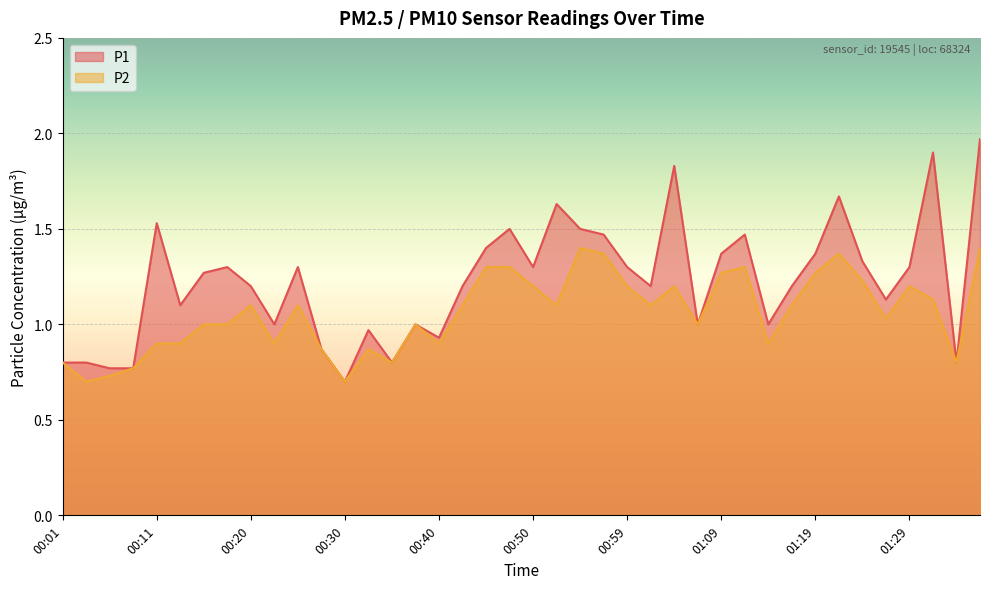

True or false: P1 has more than 0 interior local peaks.

True